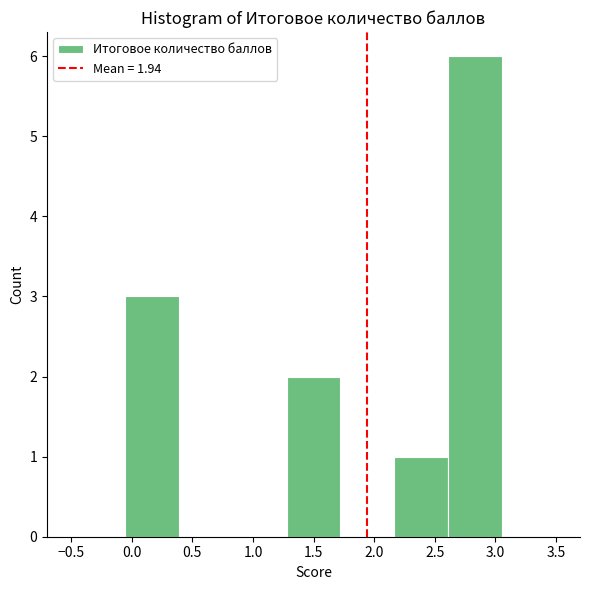

How tall is the bar that spans 1.30 to 1.70 on the x-axis? Neither the bar edges nor the heights are printed on the chart, so give them approximately, as read against the axes.

2